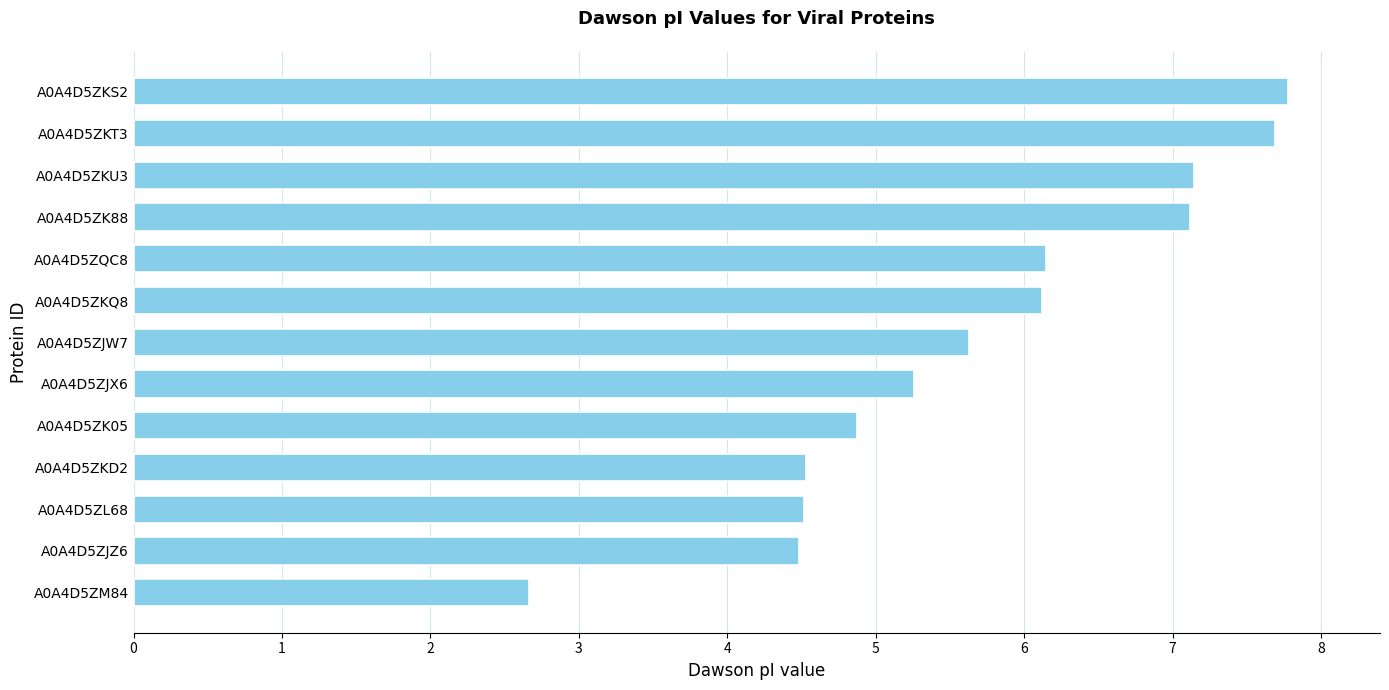

Is it true that the value at A0A4D5ZJZ6 is 2.2?

False